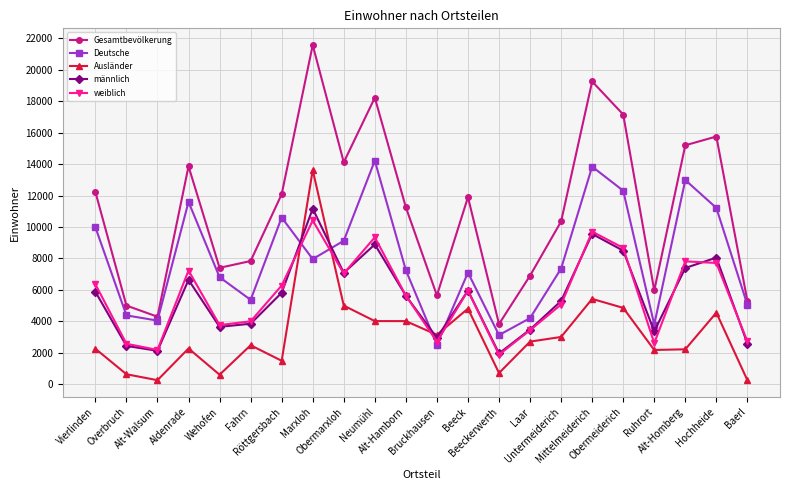

The Gesamtbevölkerung series shows 21579 at Marxloh. True or false?

True